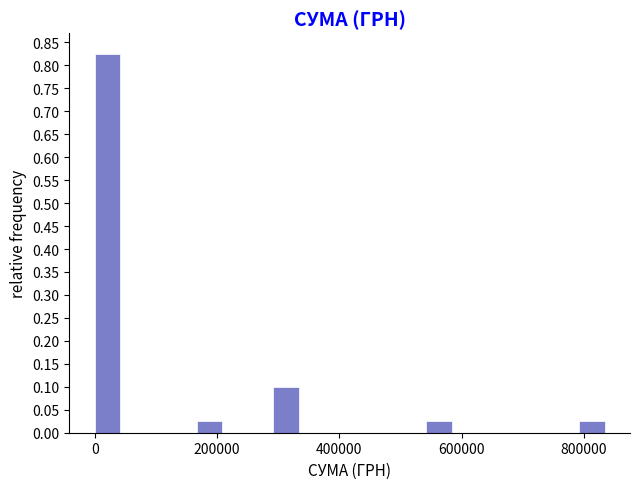

Around what value on the x-axis is the tallest bar? Give the approximate position of its centre, as read against the axis.

20000